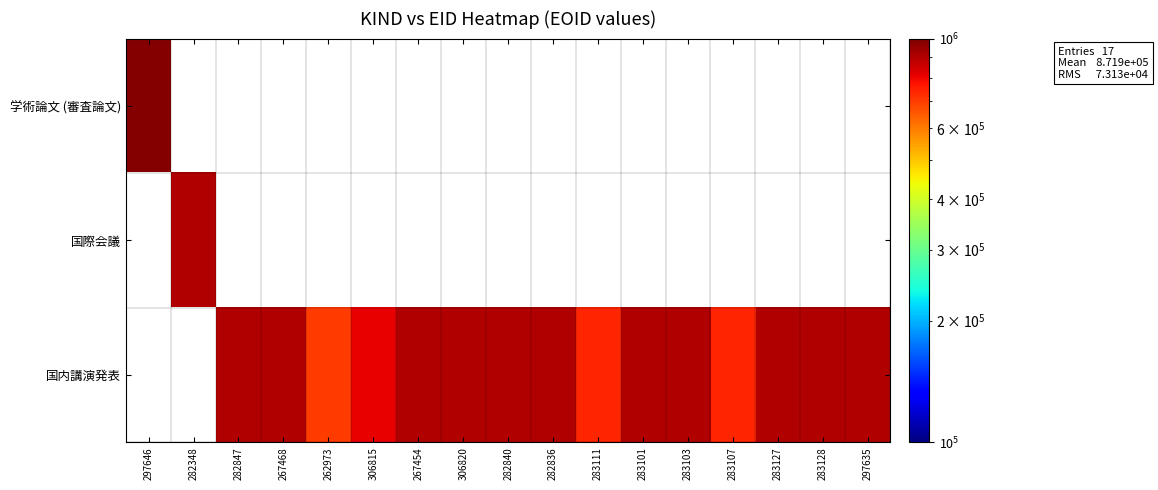

Rank the series by their maximum value, from highest to lowest.

学術論文 (審査論文), 国内講演発表, 国際会議